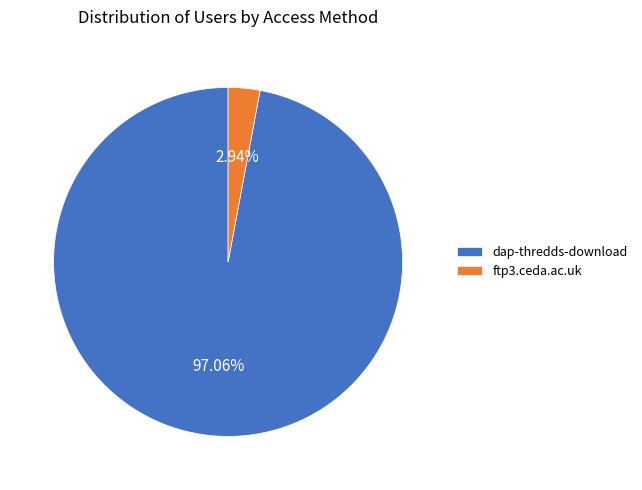

Which slice is the largest?

dap-thredds-download